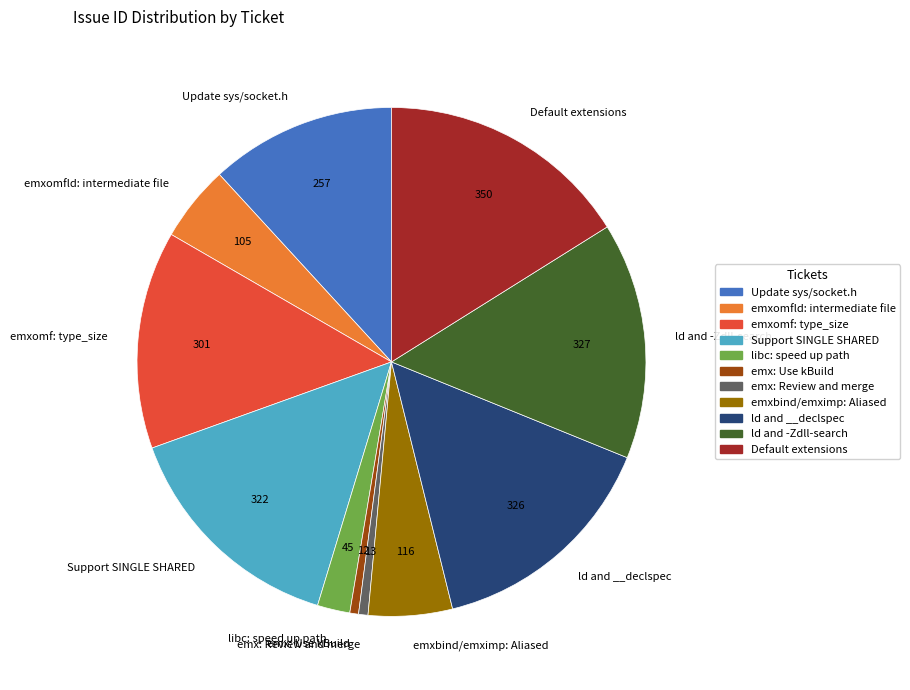

Combined, do Update sys/socket.h and emx: Review and merge account for over 50%?

No